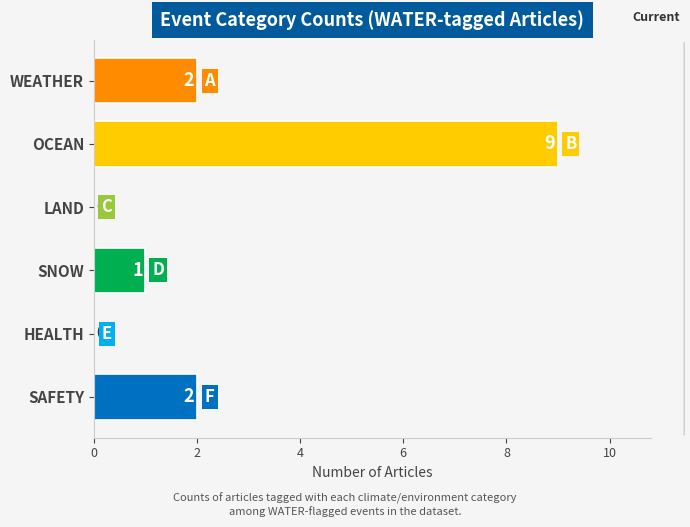

The value at WEATHER is 1. True or false?

False